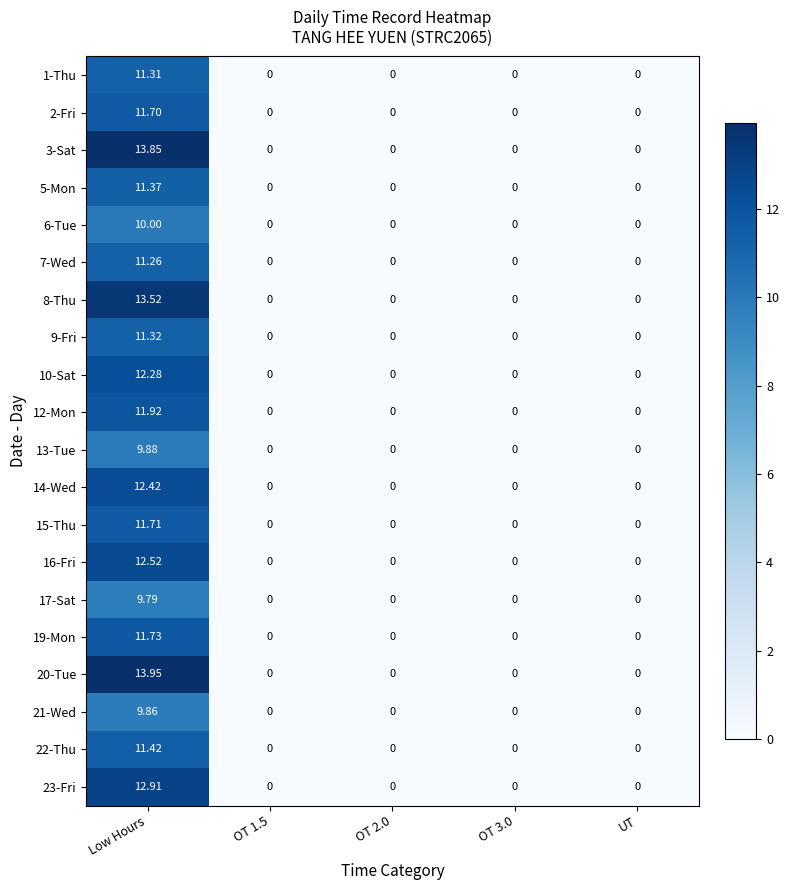

Which series has the largest total across all categories?

20-Tue